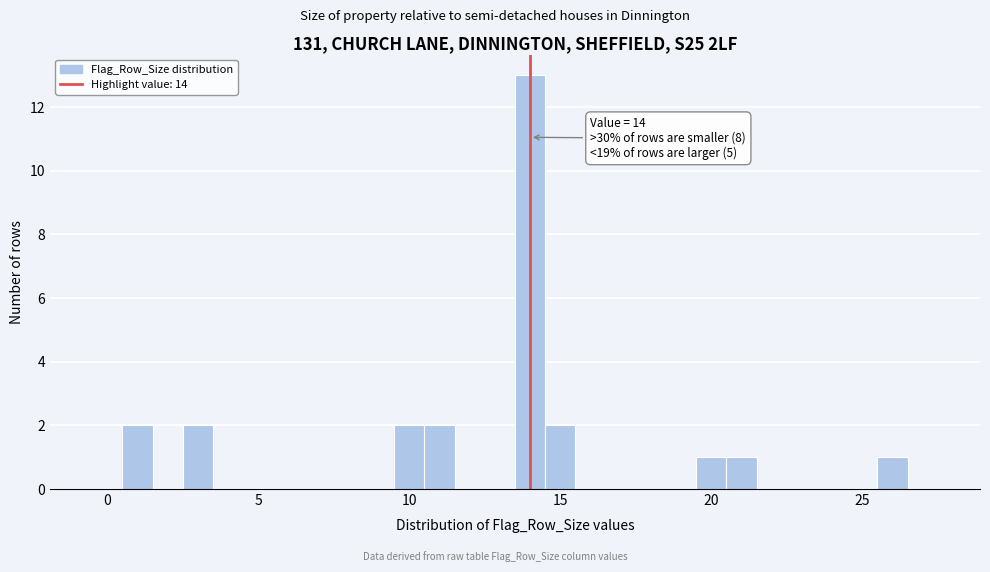

Read against the x-axis, roughly where is the centre of the tallest bar?

14.0